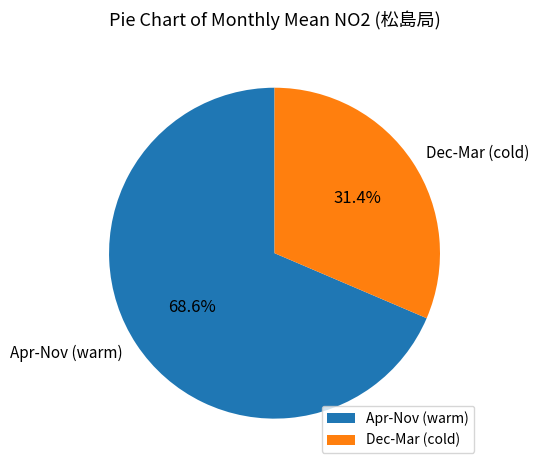

Which category accounts for the majority?

Apr-Nov (warm)